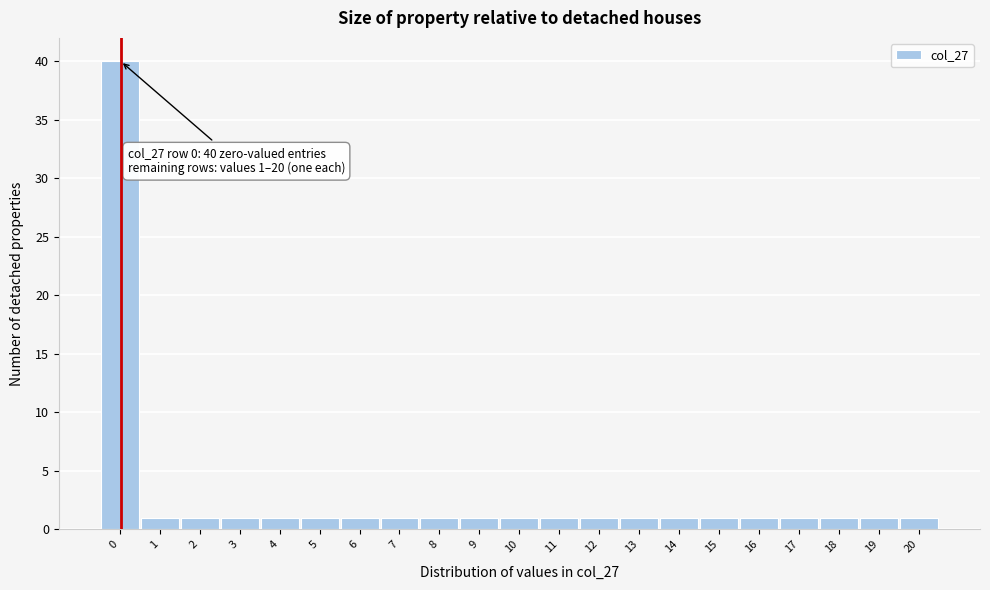

Reading left to right, transcribe all the data shown in this chart.

40	1	1	1	1	1	1	1	1	1	1	1	1	1	1	1	1	1	1	1	1